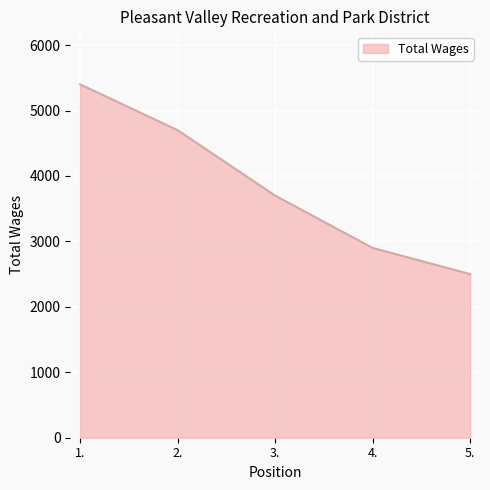

Which has a higher value, 4. or 2.?

2.